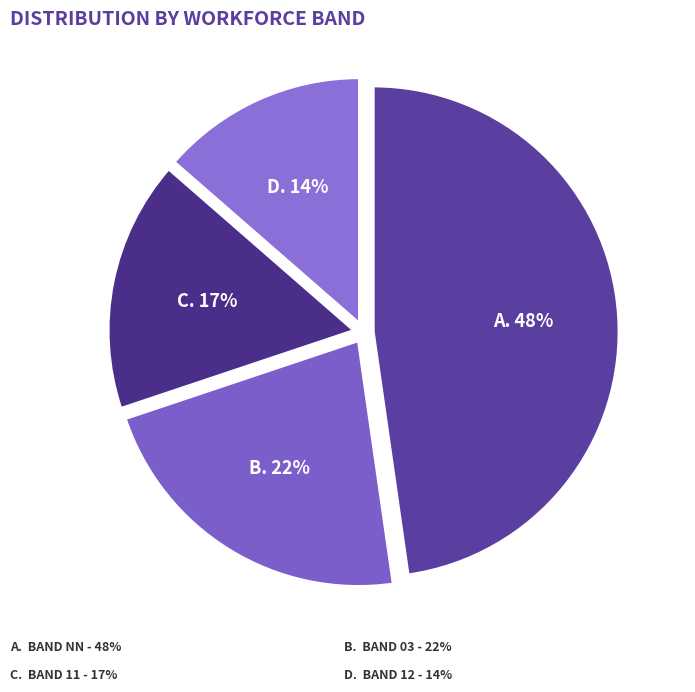

To the nearest percent, what is the average slice percentage?

25%